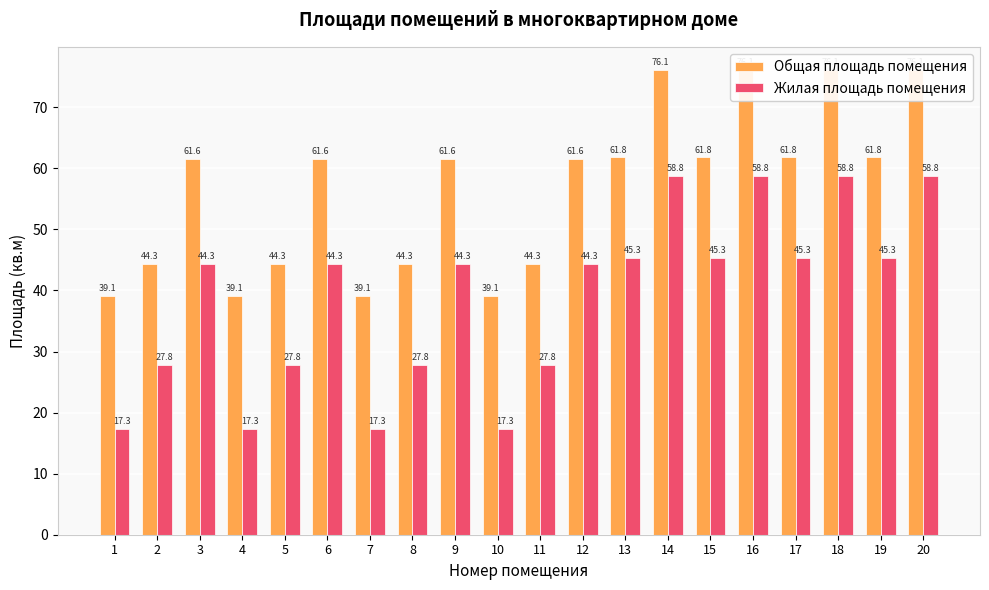

Which series has the largest range (max minus min)?

Жилая площадь помещения